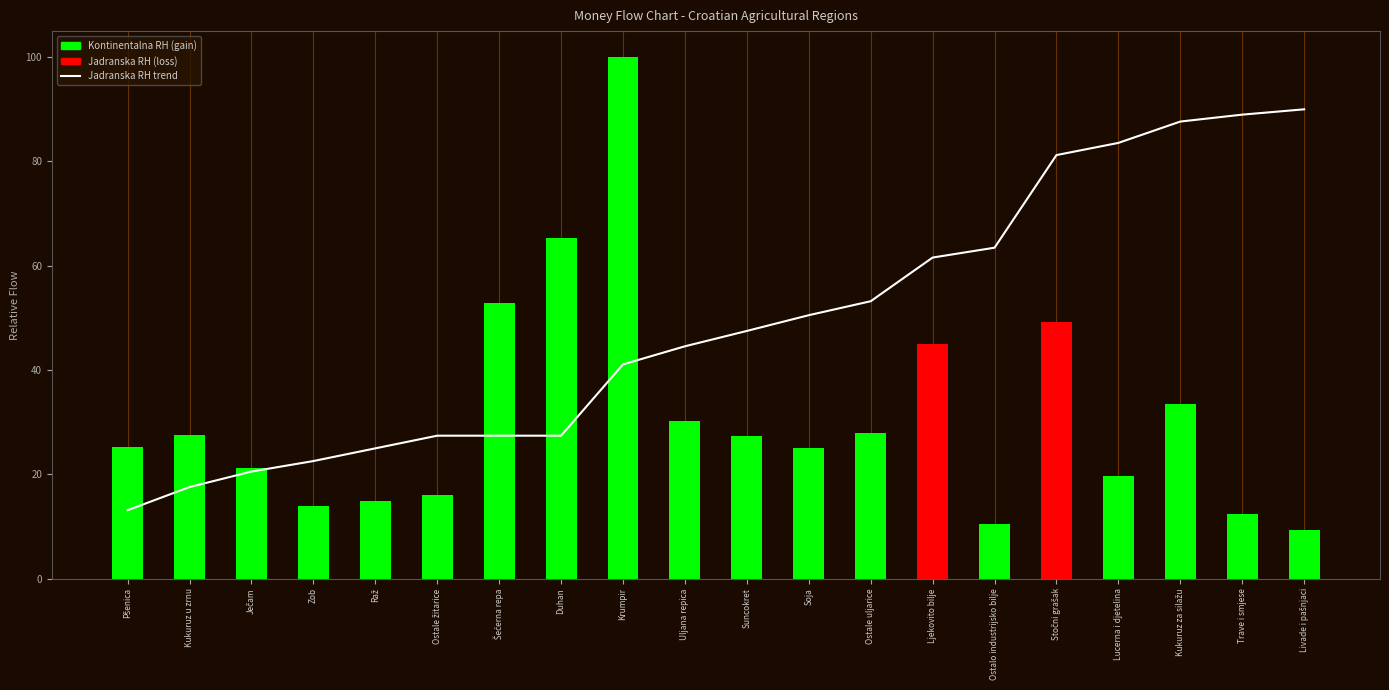

Does the chart contain stacked bars?

No